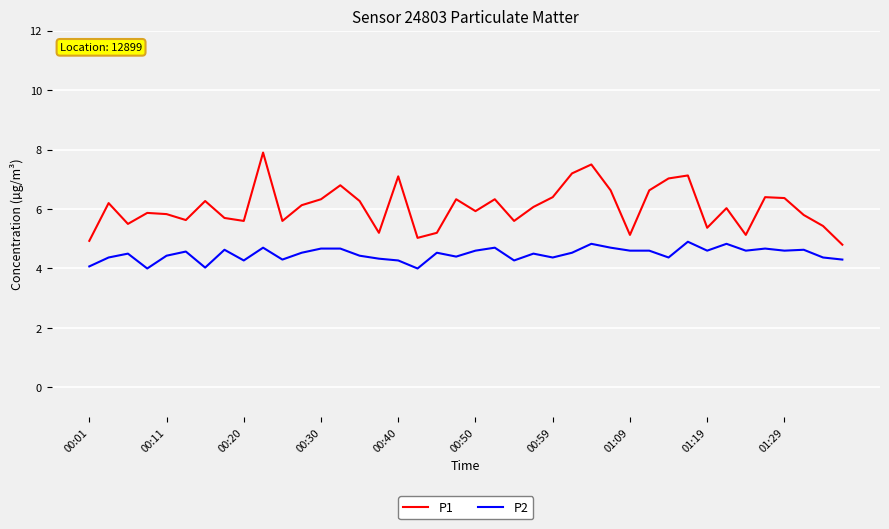

What is the difference between the maximum and minimum values in the P2 series?

0.9